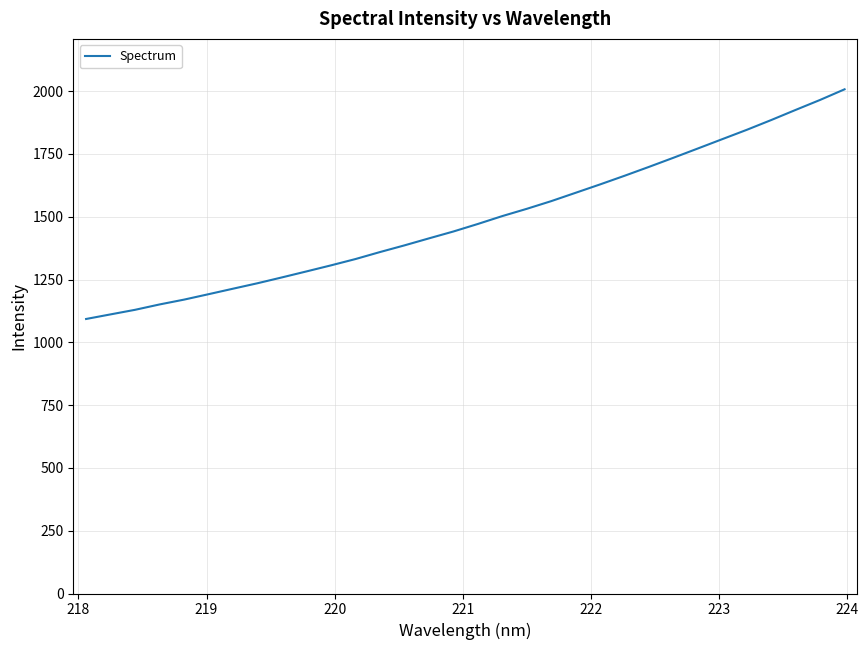

What is the difference between the maximum and minimum values?

914.4